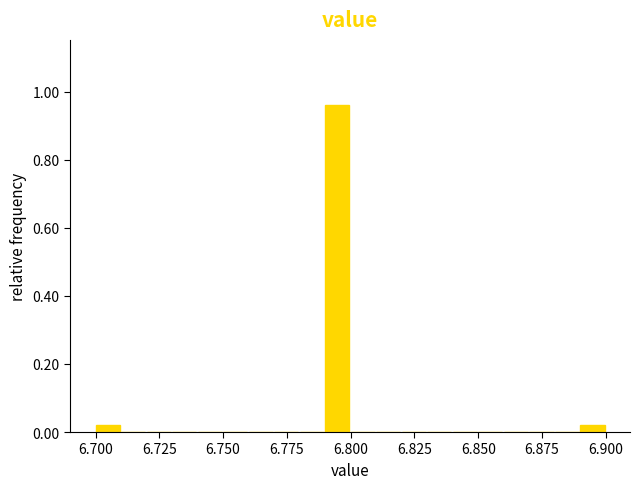

Read against the x-axis, roughly where is the centre of the tallest bar?

6.795